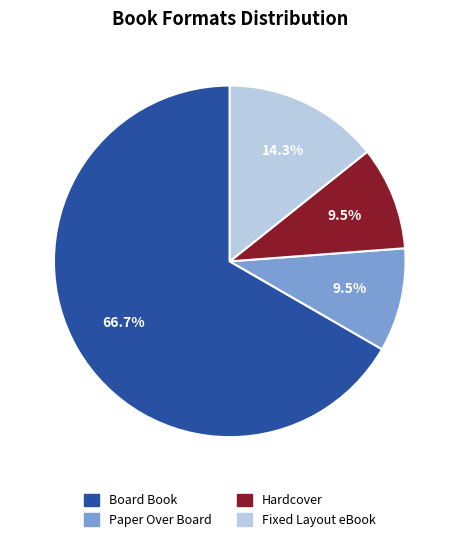

The Fixed Layout eBook slice represents 7% of the pie. True or false?

False